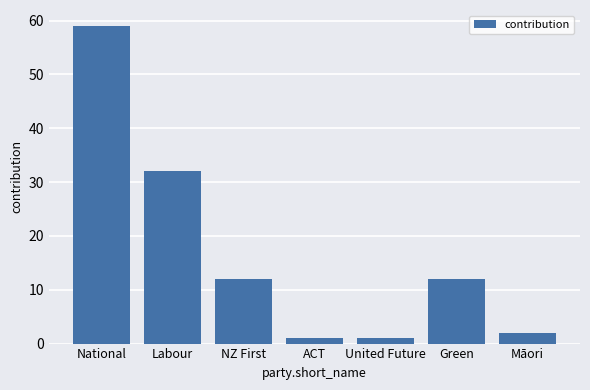

What is the difference between the maximum and minimum values?

58